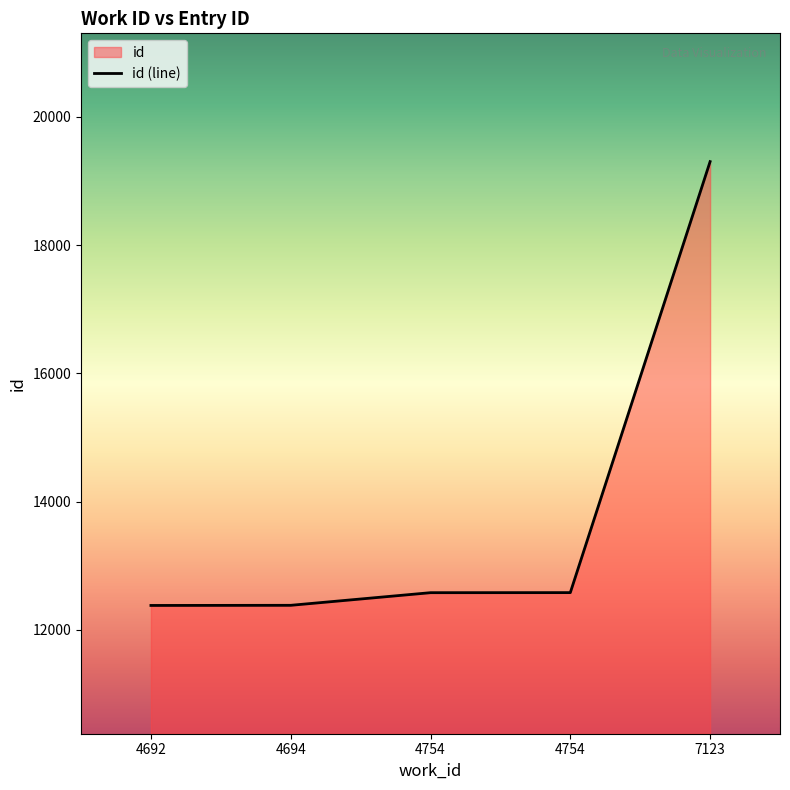

How many lines are shown in the chart?

1